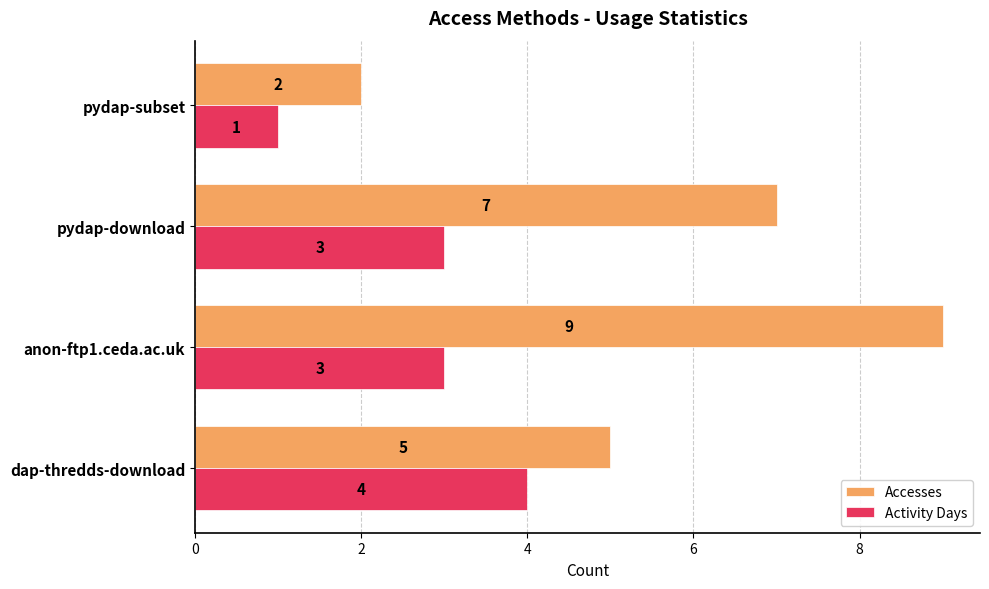

Where is Accesses nearest to the value 5?

dap-thredds-download